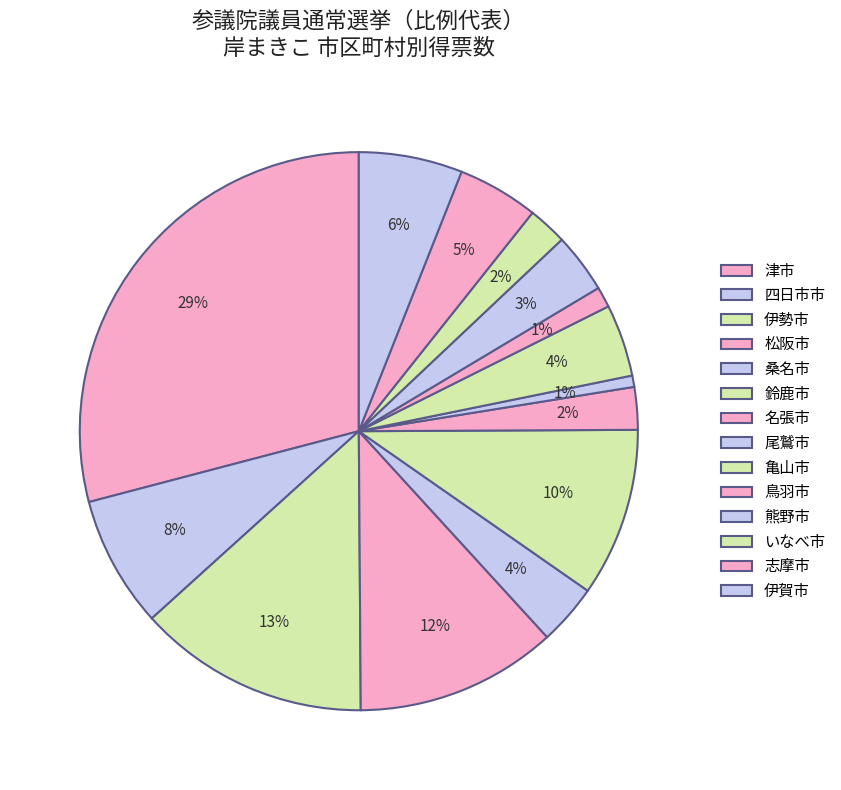

How many slices are in this pie chart?

14